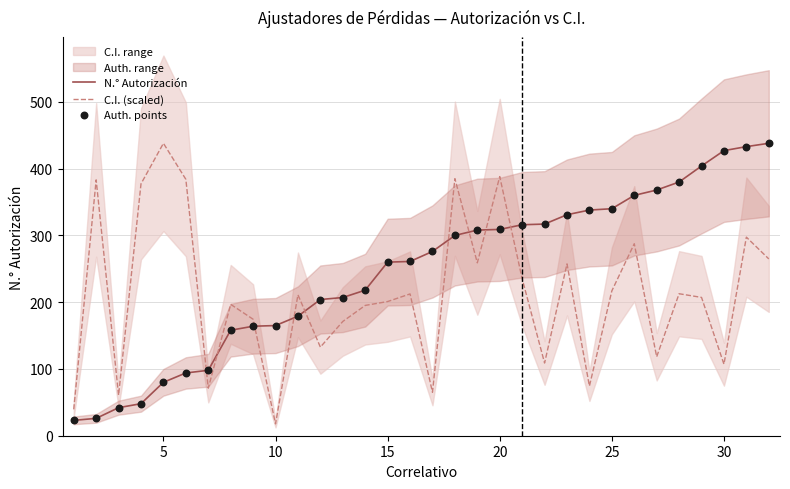

Which series reaches the minimum Y coordinate?

C.I. (scaled)